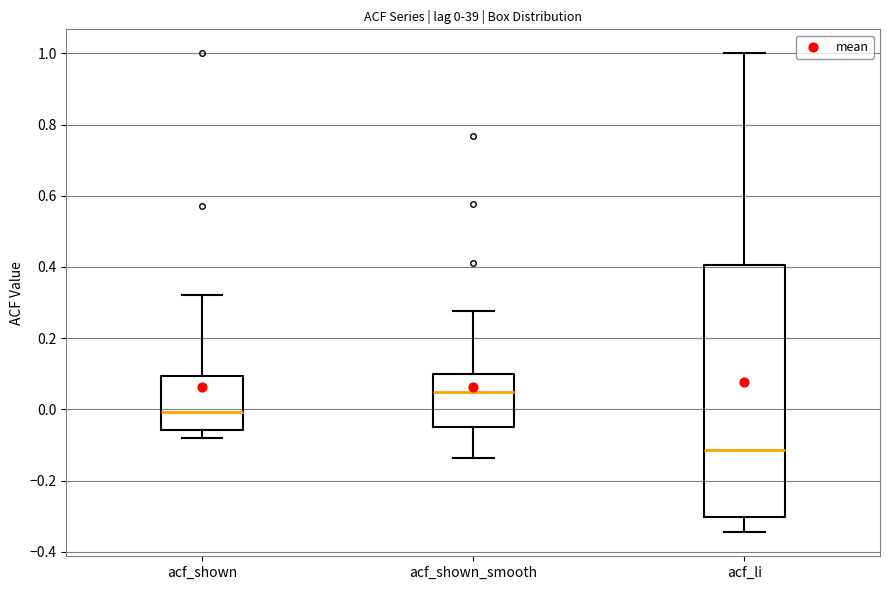

Which box's median line is the lowest?

acf_li